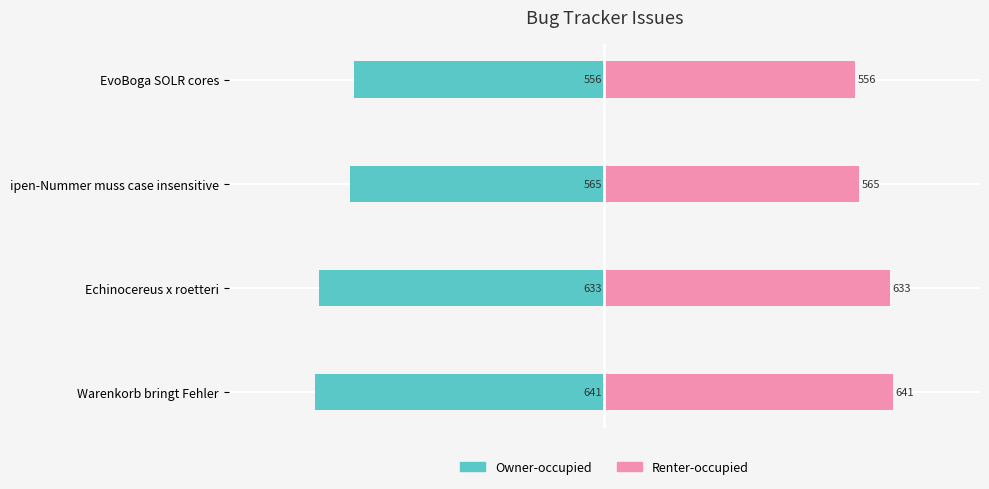

Is it true that Renter-occupied equals 565 at ipen-Nummer muss case insensitive?

True